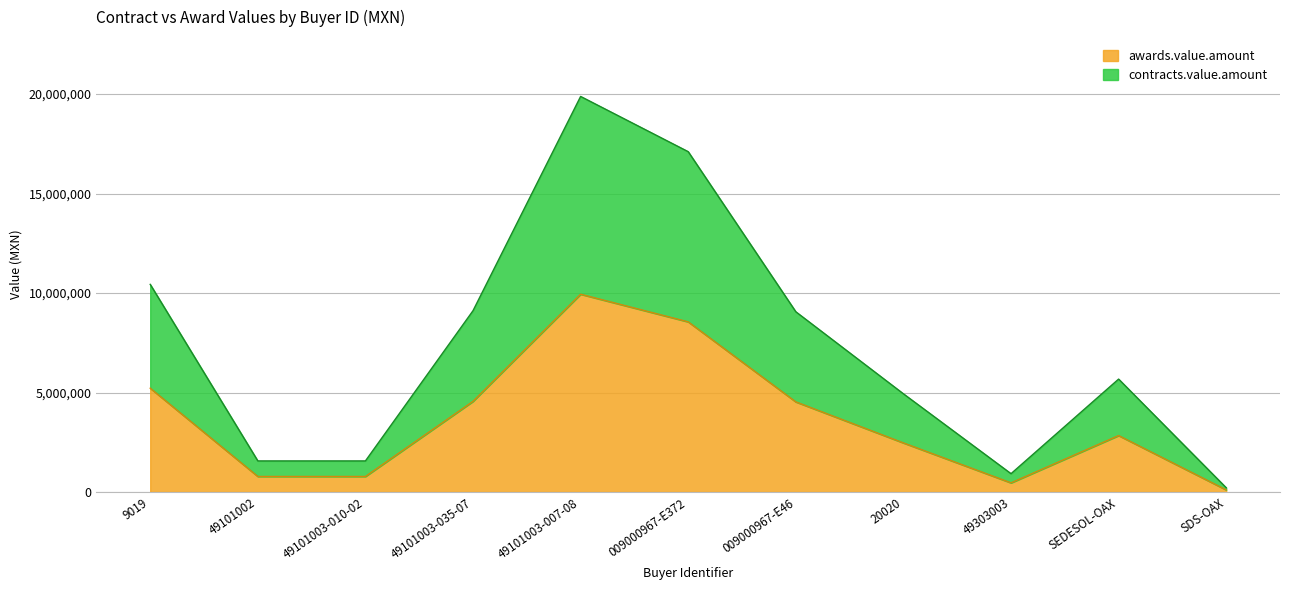

What are all the series names shown in the legend?

awards.value.amount, contracts.value.amount